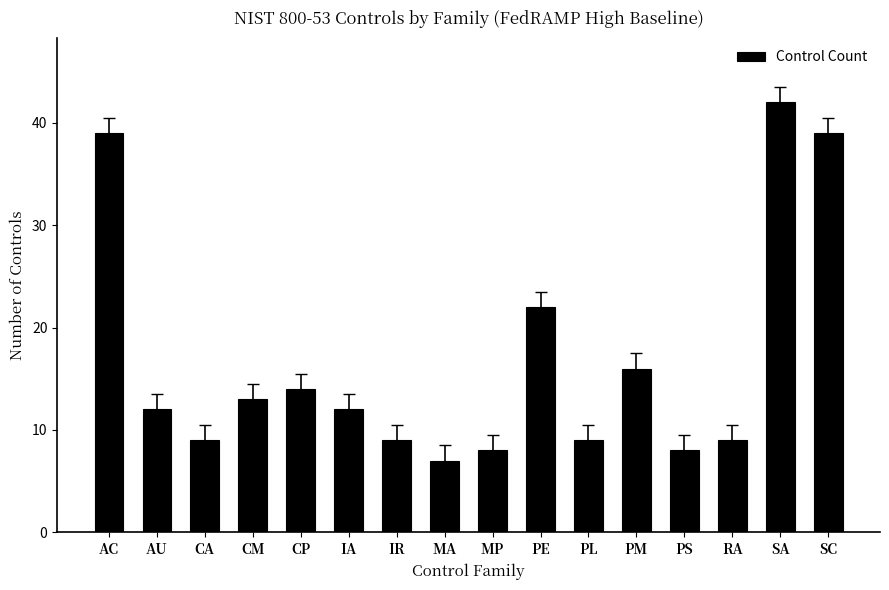

What is the maximum value shown in the chart?

42